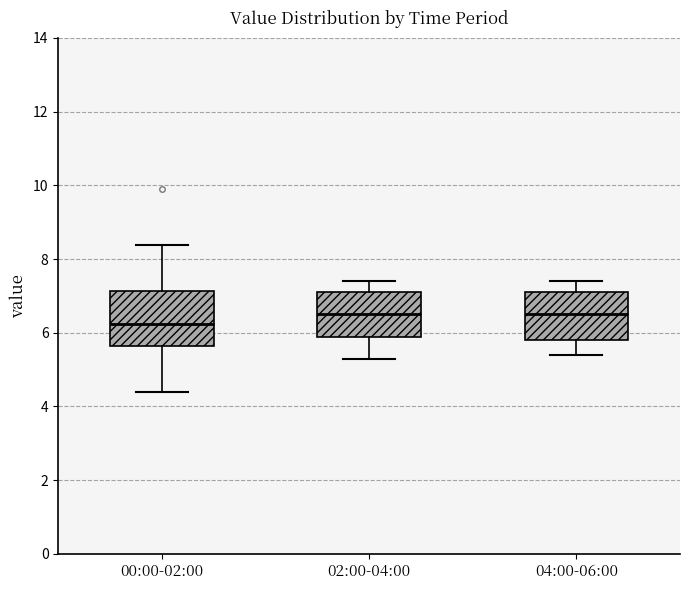

Reading left to right, read every box against the y-axis: the position of its median line, the range the box covers, and the ends of its whiskers. The values are not printed on the chart, so give them approximately, as read against the axis.

00:00-02:00: median 6.2, box 5.6 to 7.2, whiskers 4.4 to 8.4
02:00-04:00: median 6.6, box 5.8 to 7.2, whiskers 5.4 to 7.4
04:00-06:00: median 6.6, box 5.8 to 7.2, whiskers 5.4 to 7.4